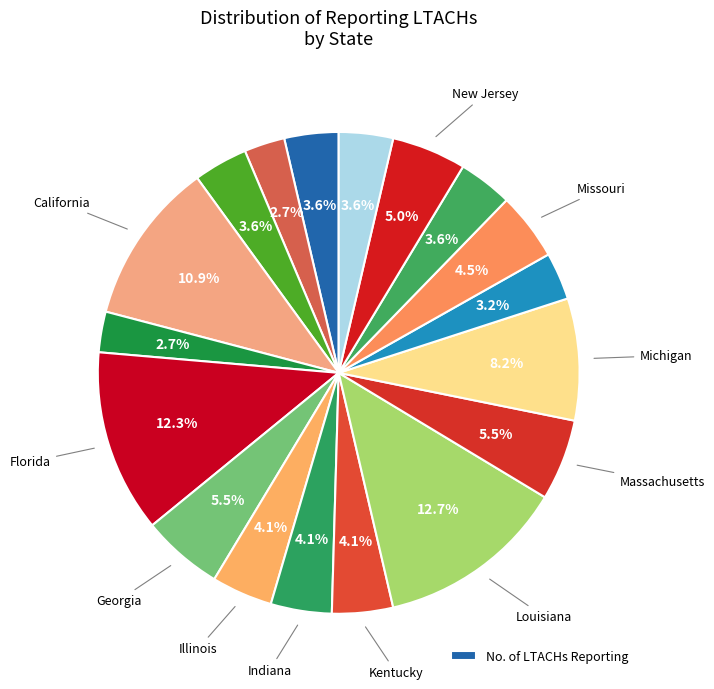

Count the number of slices in the pie.

18